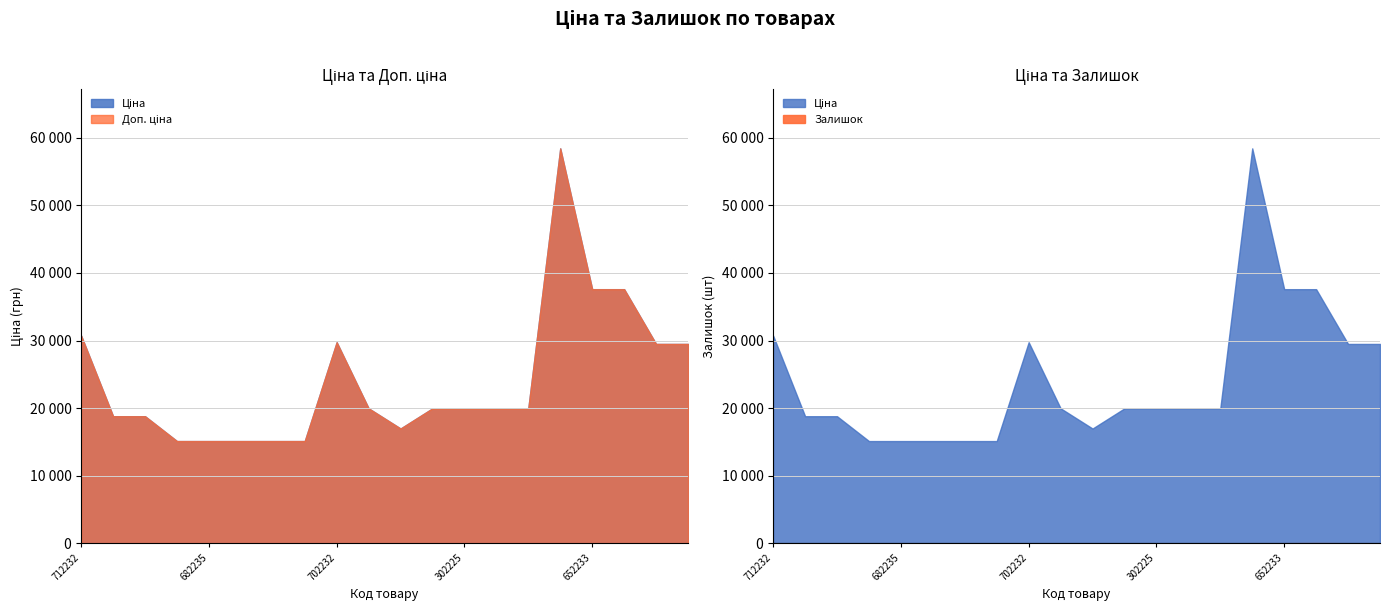

What is the sum of all Залишок values?

95.0